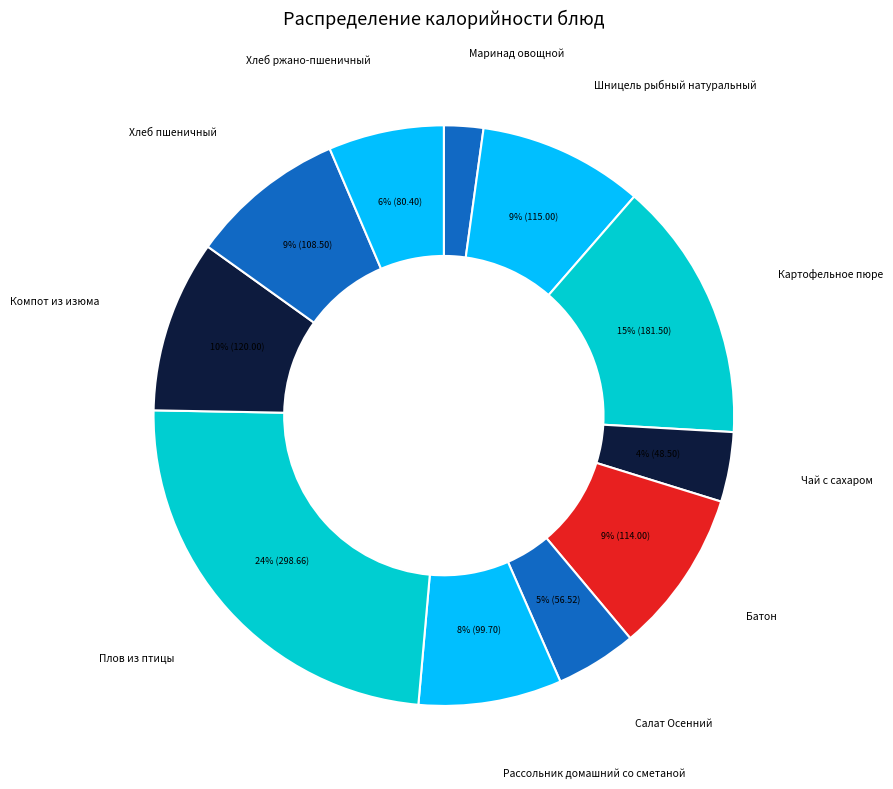

Which slice is the largest?

Плов из птицы